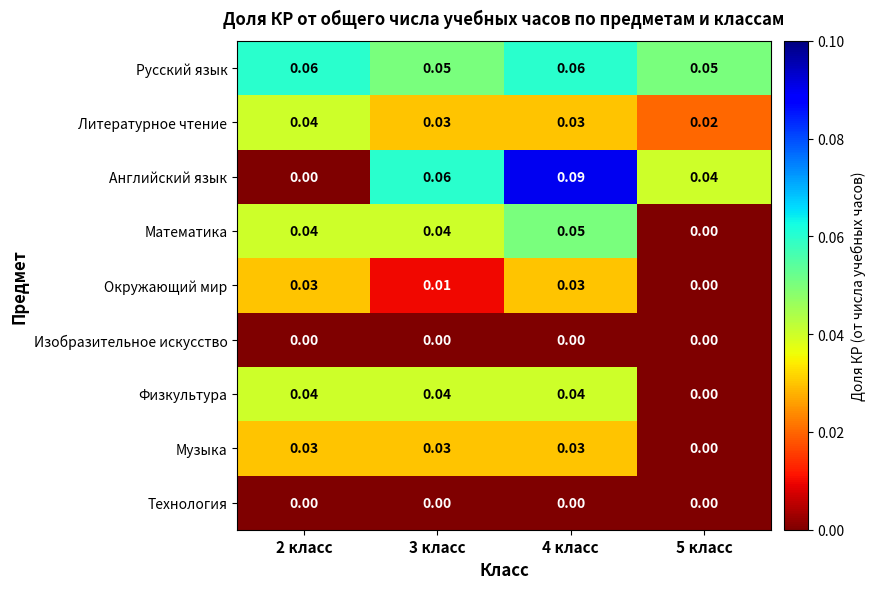

Count the number of data series in this chart.

9